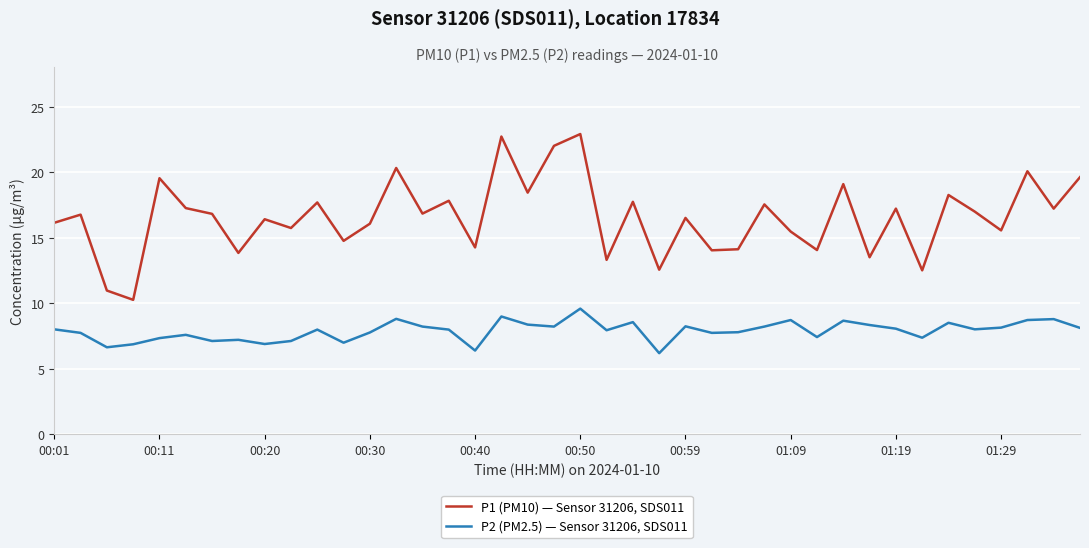

True or false: P2 (PM2.5) — Sensor 31206, SDS011 has more than 1 interior local peaks.

True